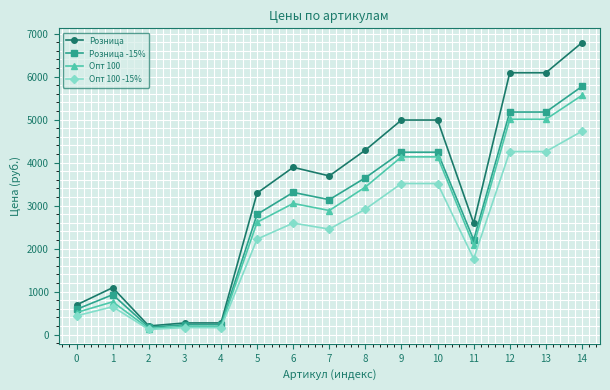

The Опт 100 -15% series shows 2452.2 at 7. True or false?

True